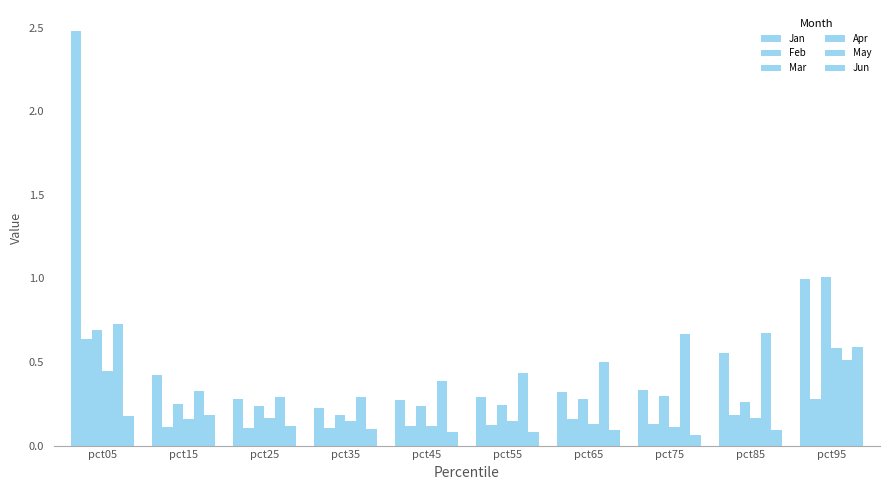

Is it true that Feb equals 0.4 at pct95?

False